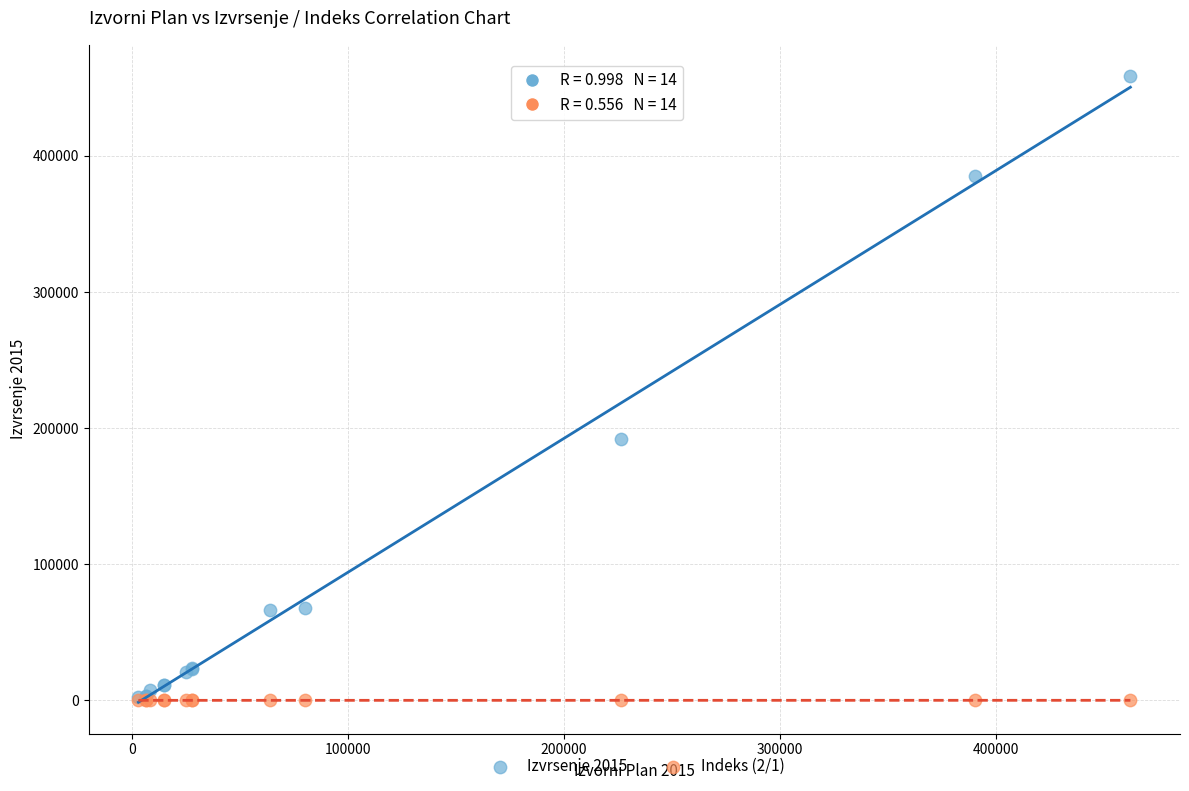

What are all the series names shown in the legend?

Izvrsenje 2015, Indeks (2/1)